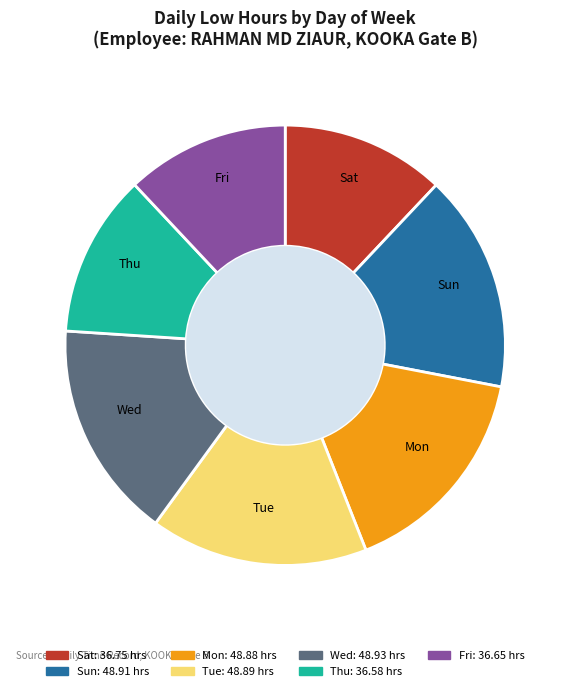

Does Sun account for over 50% of the chart?

No